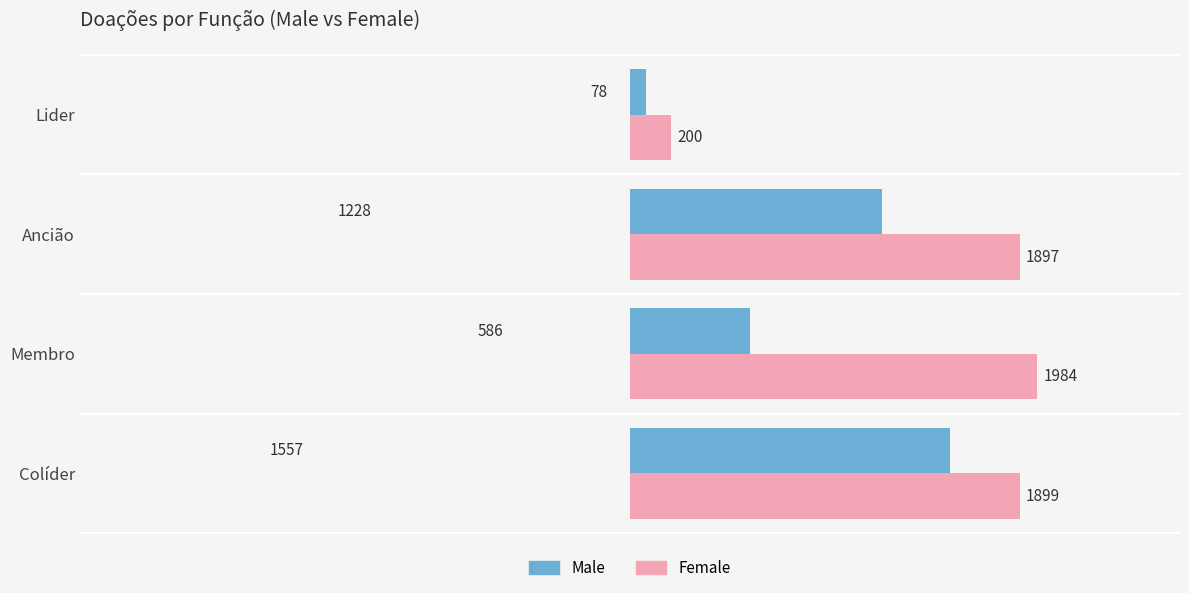

Which series has the largest total across all categories?

Female